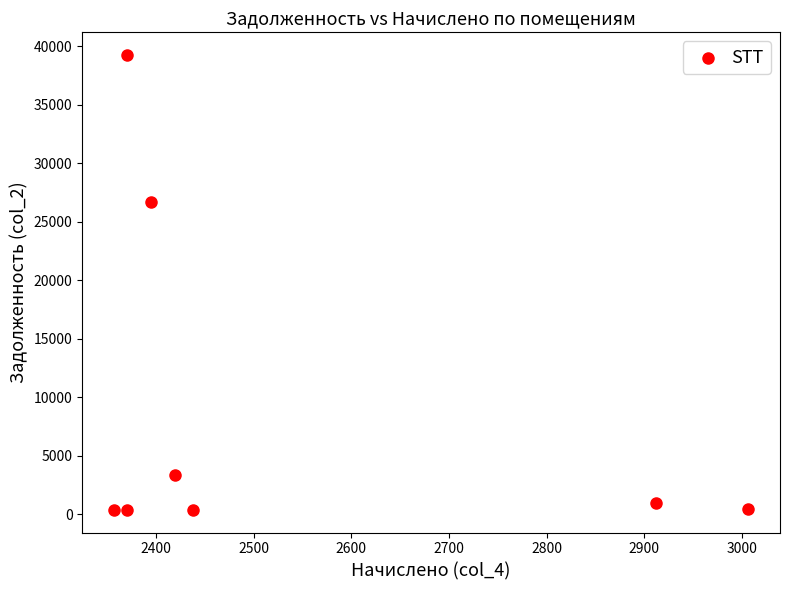

What is the range of Y values (max minus min)?

38851.9